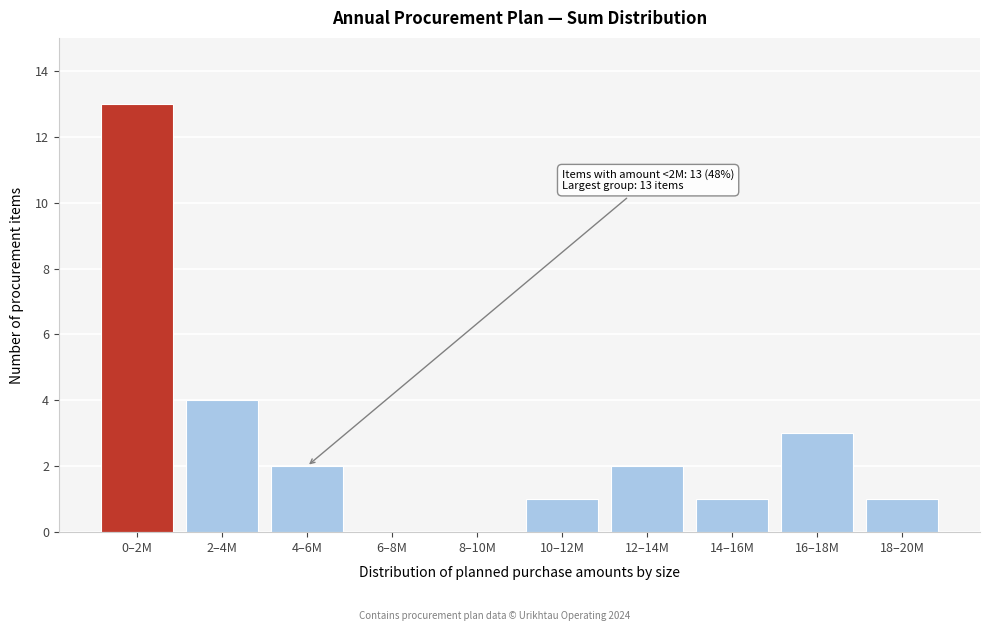

Reading left to right, extract all data points from this chart.

0–2M=13	2–4M=4	4–6M=2	6–8M=0	8–10M=0	10–12M=1	12–14M=2	14–16M=1	16–18M=3	18–20M=1